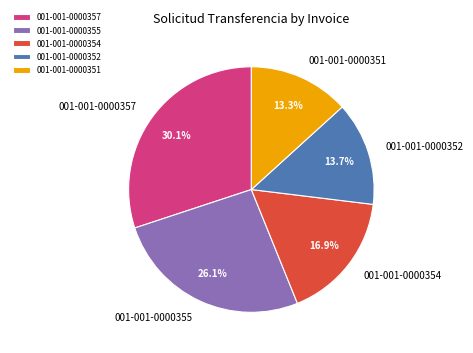

How many slices are in this pie chart?

5